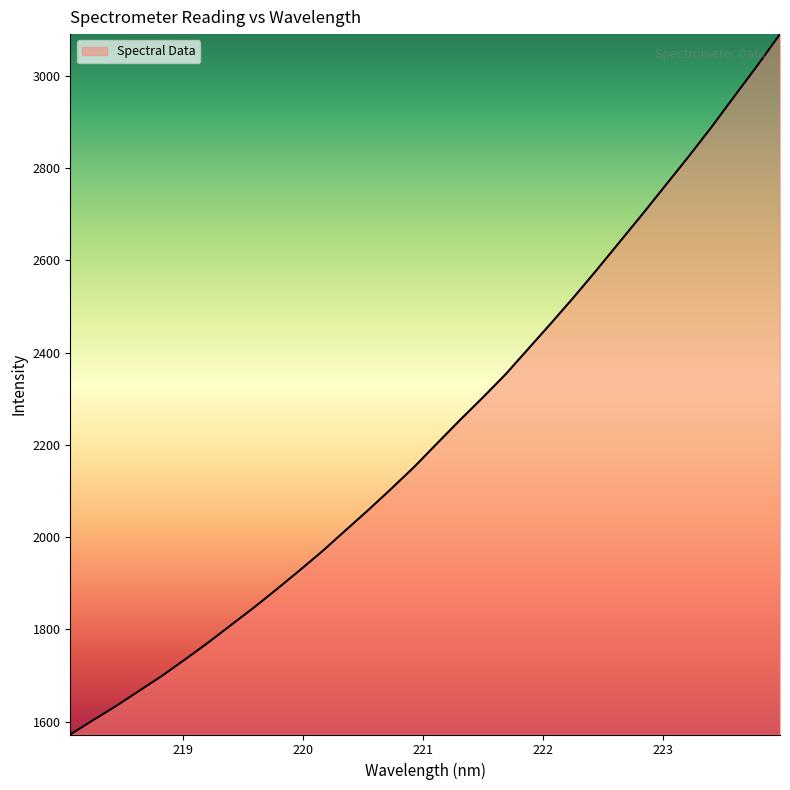

What is the difference between the maximum and minimum values?

1518.4